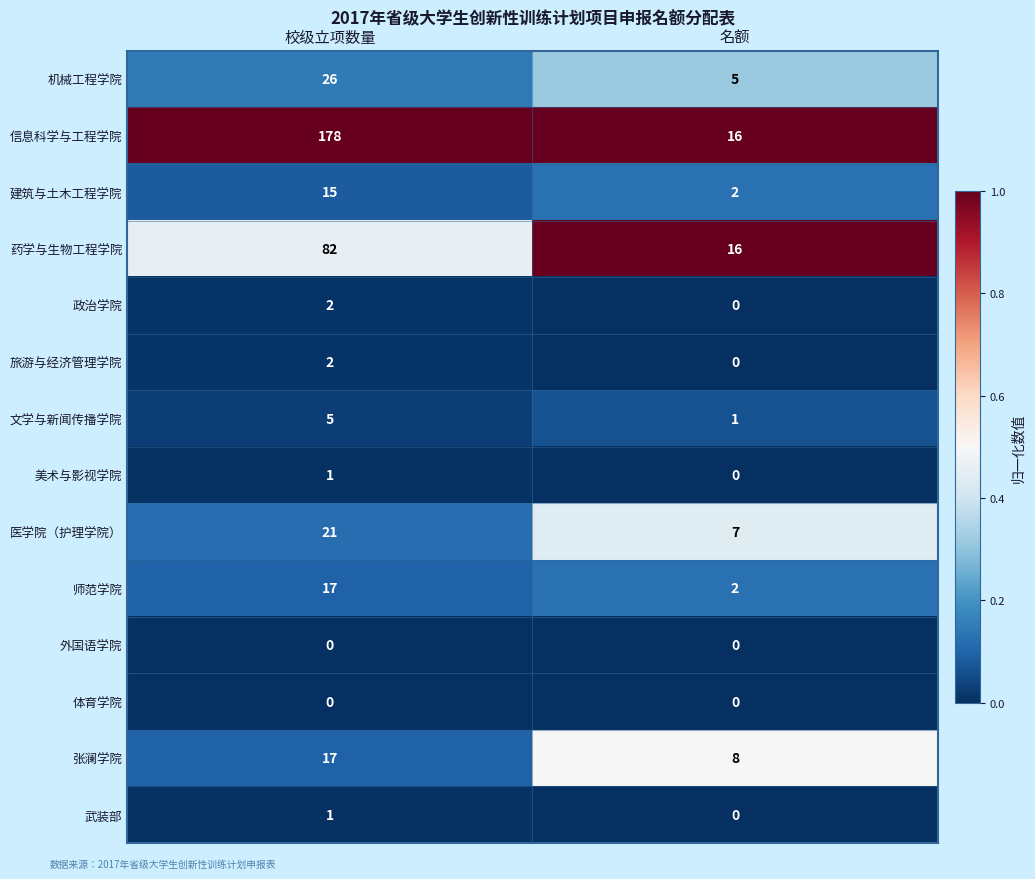

Which label corresponds to the largest value in the chart?

校级立项数量